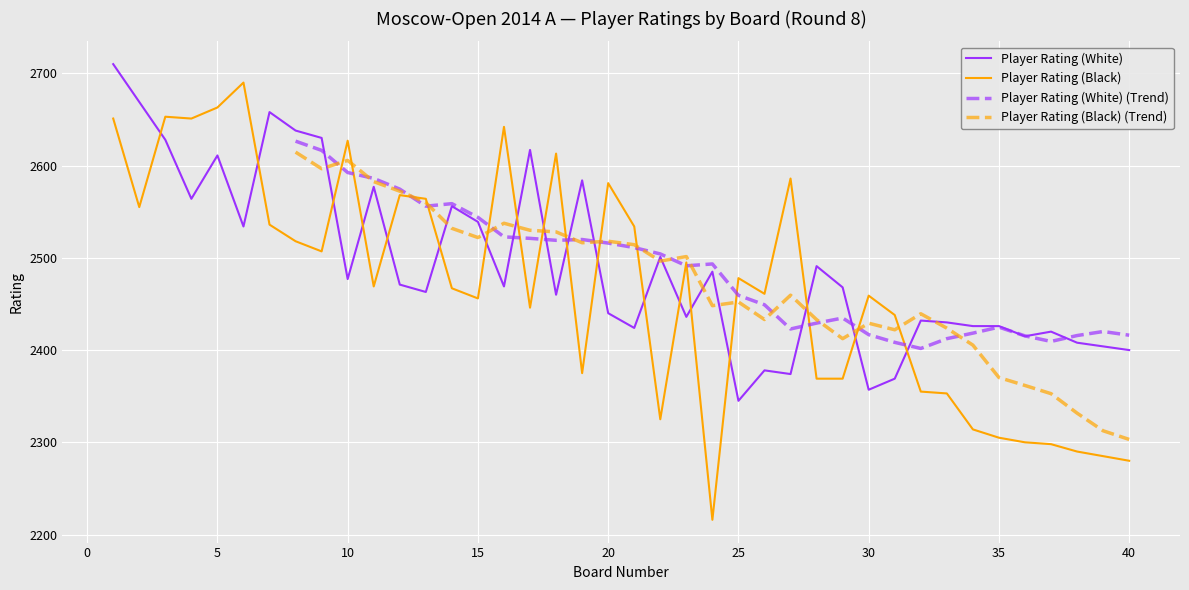

Reading left to right, list all the values displayed in this chart.

Player Rating (White): 2710	2669	2628	2564	2611	2534	2658	2638	2630	2477	2577	2471	2463	2556	2539	2469	2617	2460	2584	2440	2424	2501	2436	2485	2345	2378	2374	2491	2468	2357	2369	2432	2430	2426	2426	2415	2420	2408	2404	2400
Player Rating (Black): 2651	2555	2653	2651	2663	2690	2536	2518	2507	2627	2469	2568	2564	2467	2456	2642	2446	2613	2375	2581	2534	2325	2495	2216	2478	2461	2586	2369	2369	2459	2438	2355	2353	2314	2305	2300	2298	2290	2285	2280